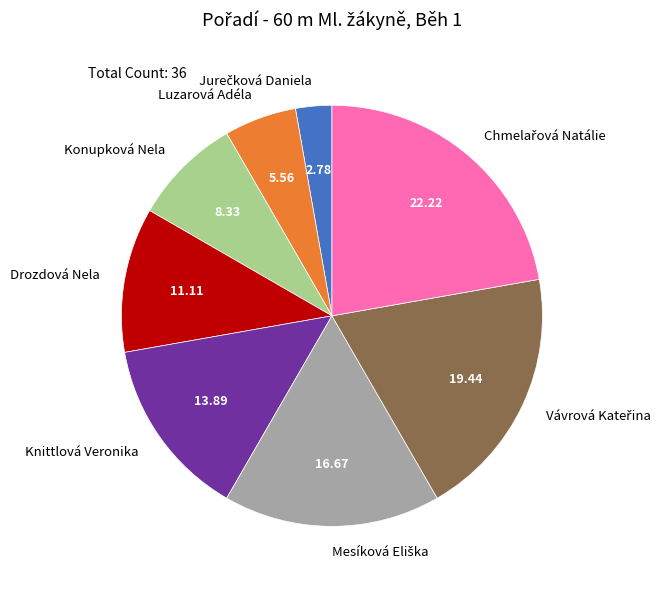

Does any single category account for the majority?

No